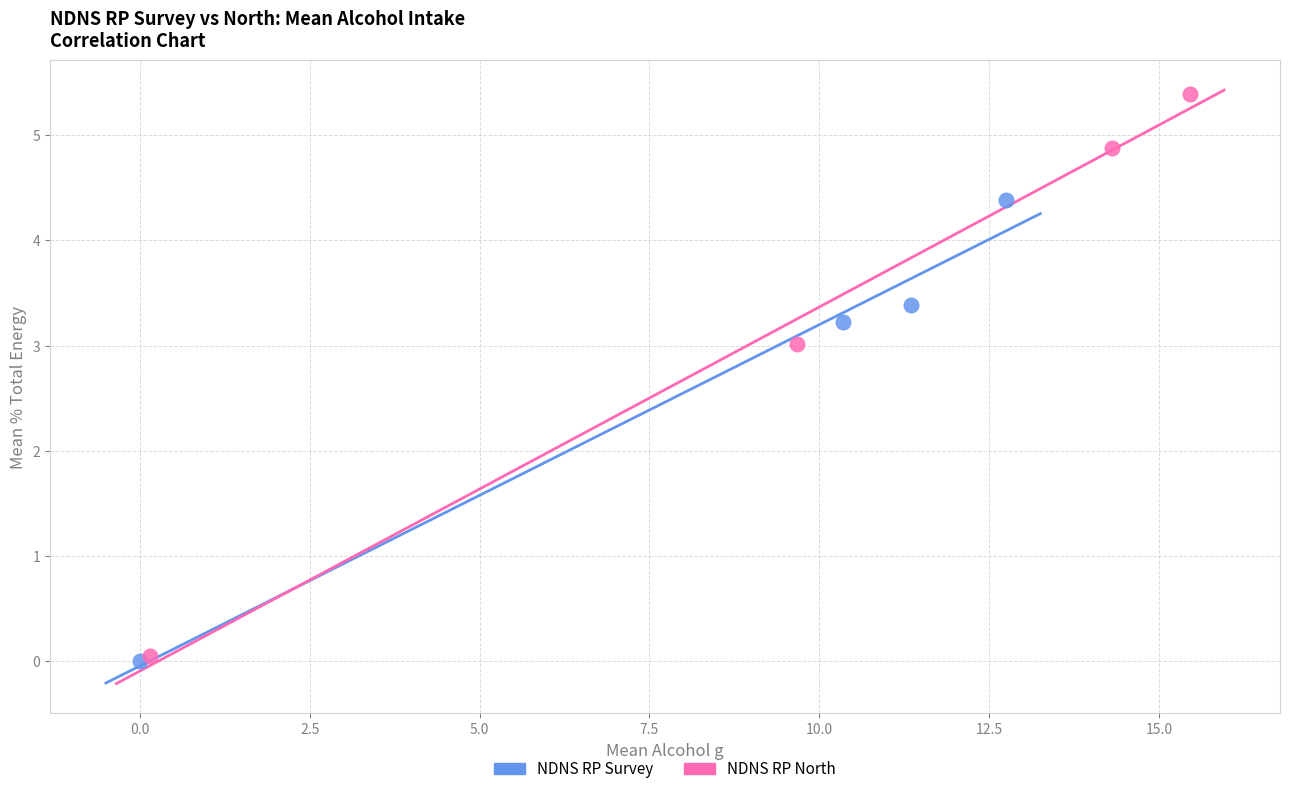

Which series reaches the minimum Y coordinate?

NDNS RP Survey